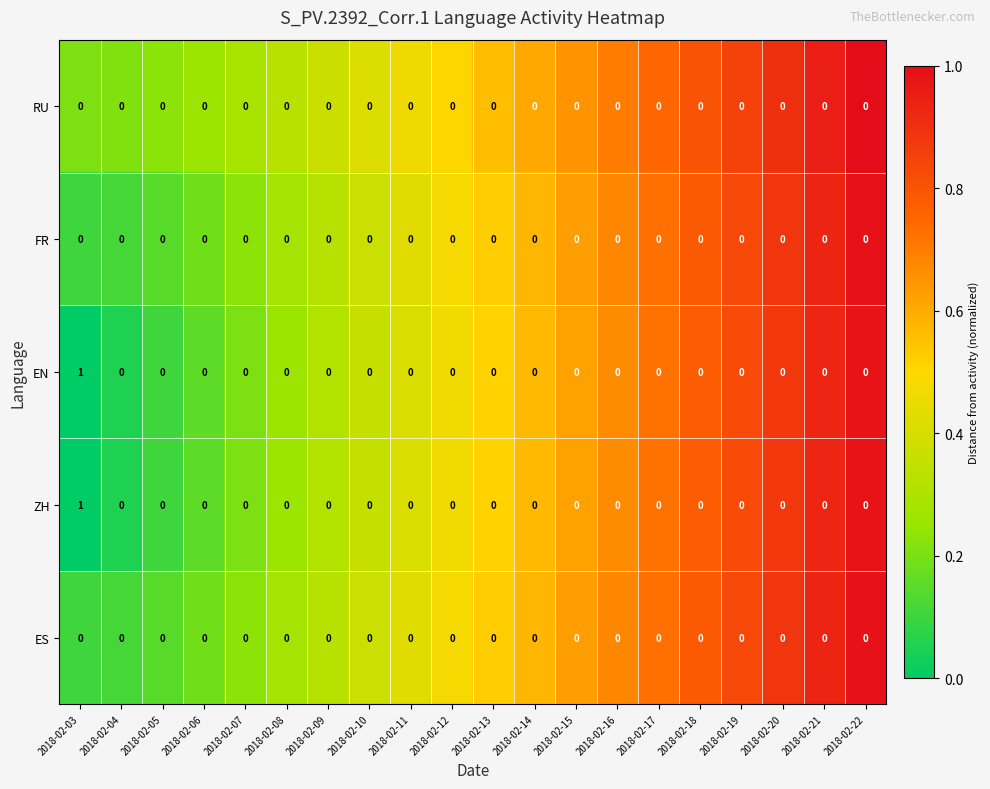

True or false: ES has a value of 0 at 2018-02-13.

True